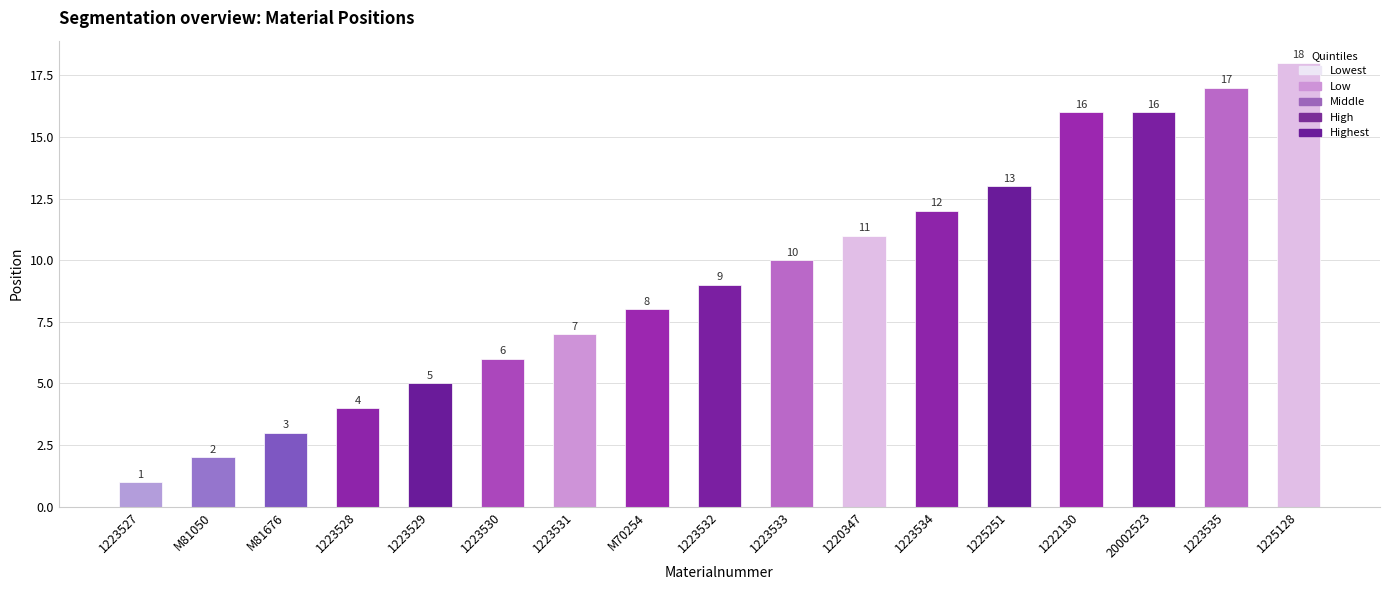

Is it true that the value at 1223531 is 9?

False